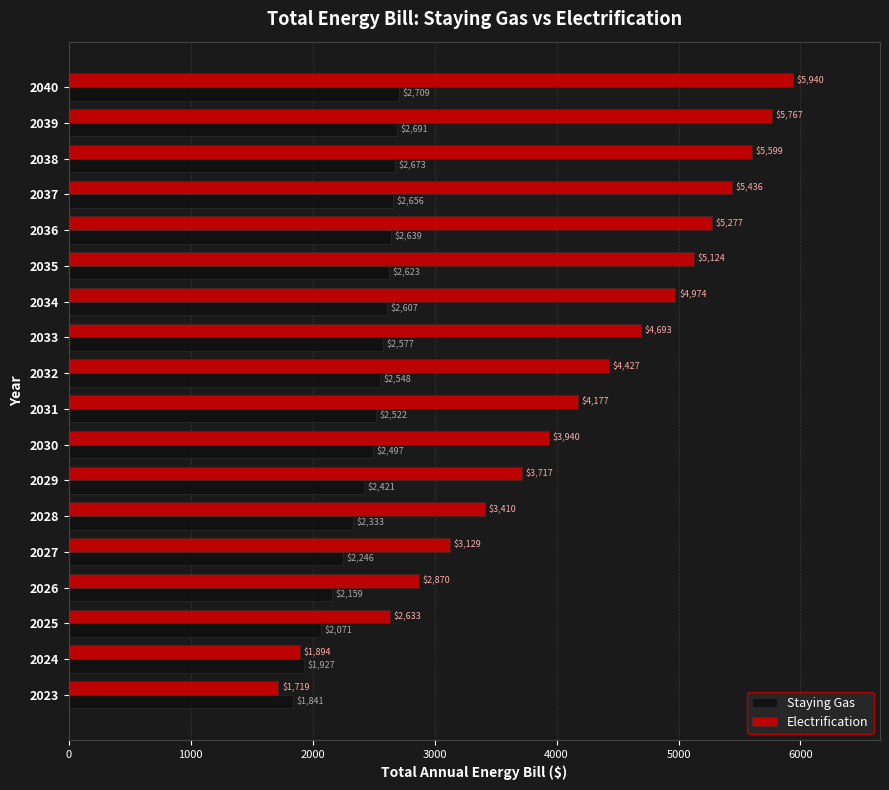

The Staying Gas series shows 1927.3 at 2024. True or false?

True